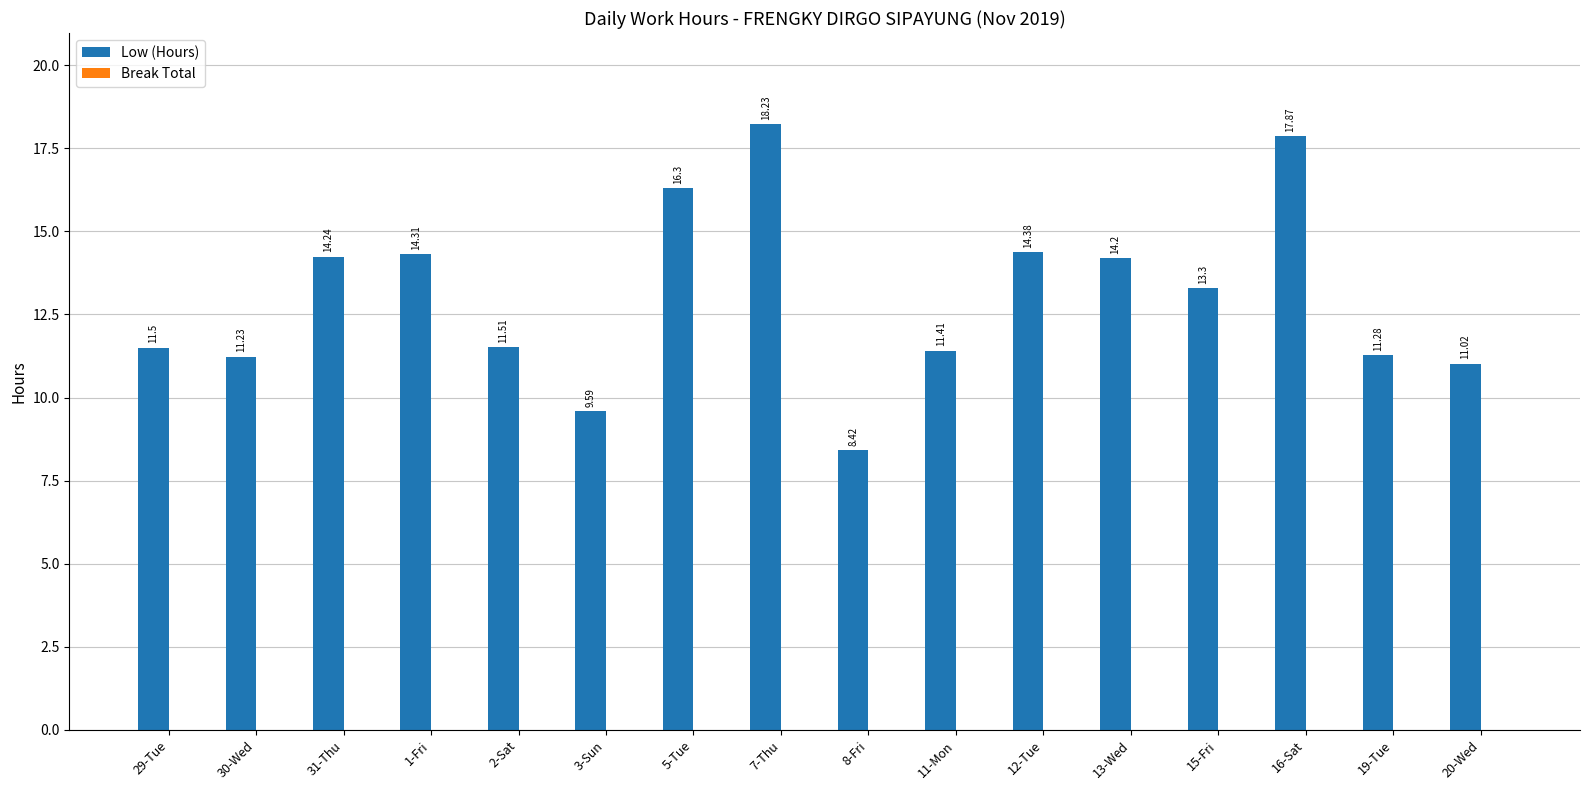

What is the ratio of the value at 1-Fri to the value at 2-Sat?

1.2